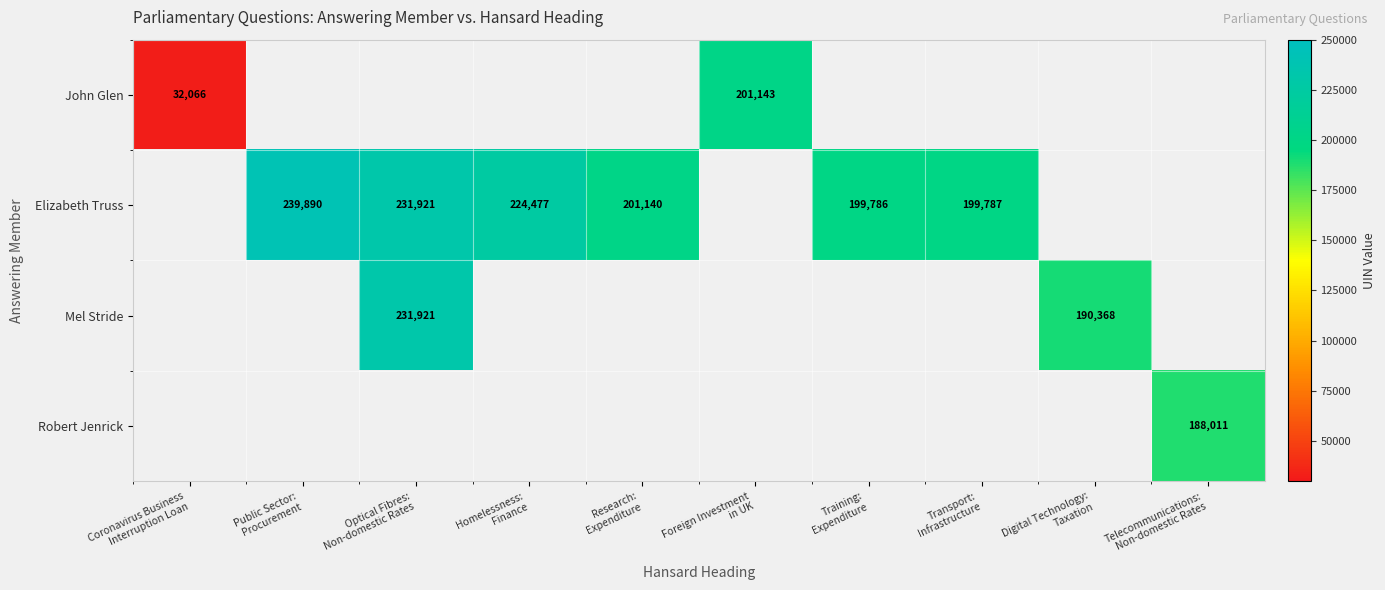

Which has a higher value, Transport:
Infrastructure or Optical Fibres:
Non-domestic Rates?

Optical Fibres:
Non-domestic Rates